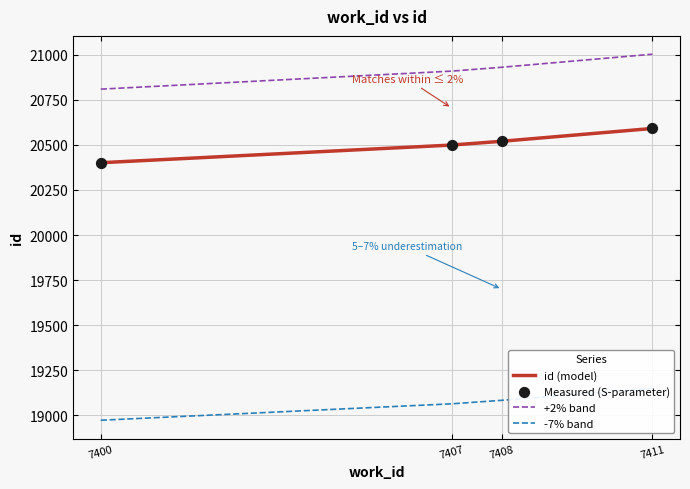

What is the total value across all series at 7408?

81054.0